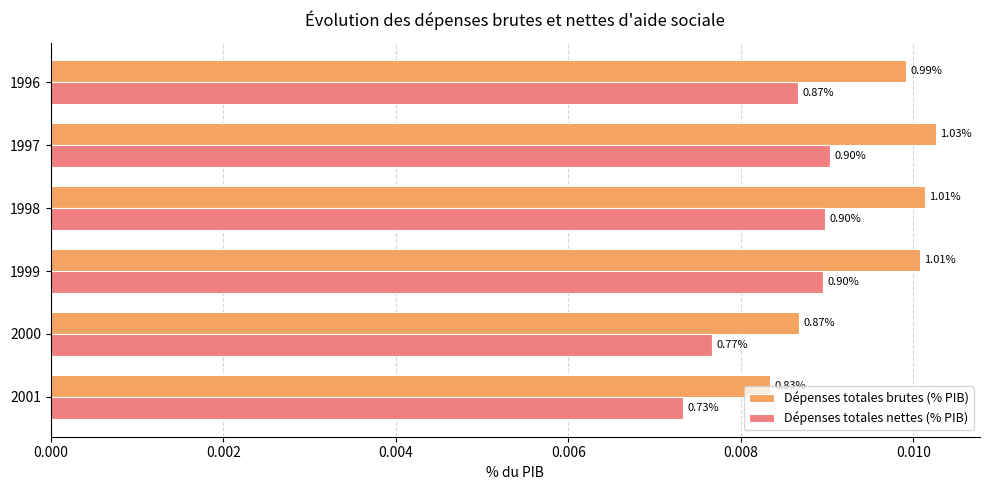

What are all the series names shown in the legend?

Dépenses totales brutes (% PIB), Dépenses totales nettes (% PIB)